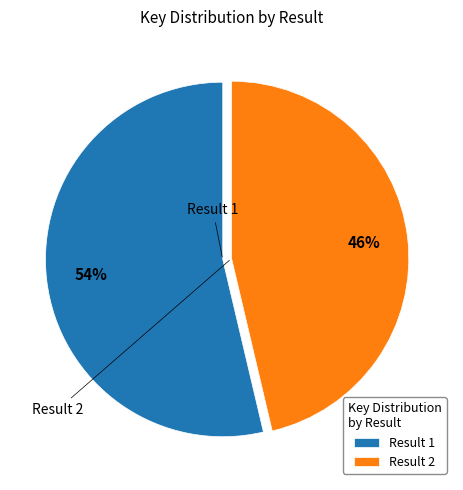

Which category has the biggest portion of the pie?

Result 1